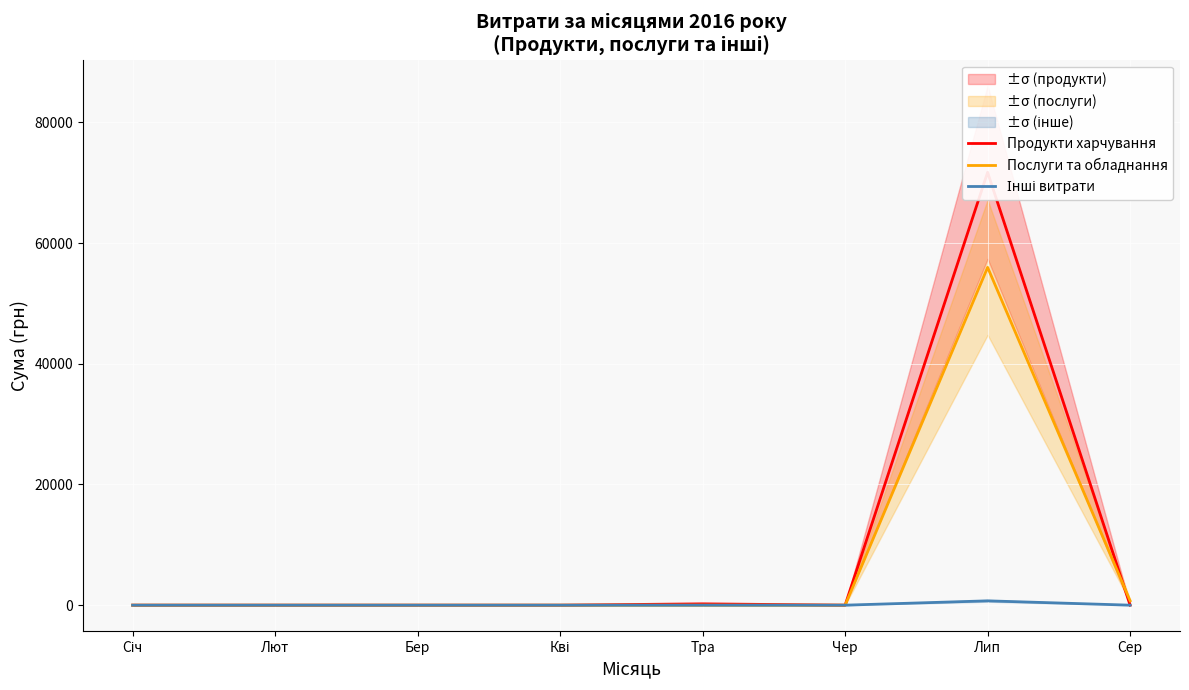

What are all the series names shown in the legend?

Продукти харчування, Послуги та обладнання, Інші витрати